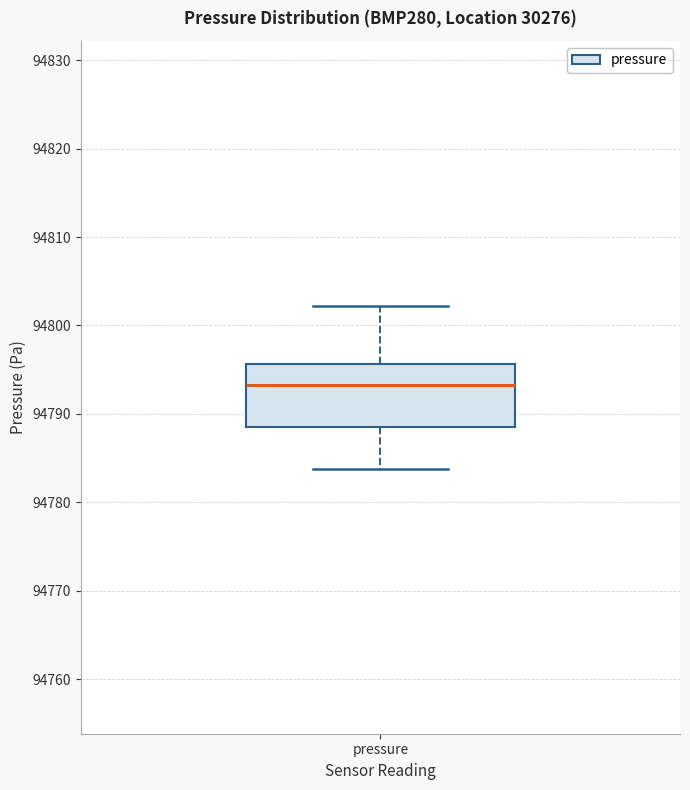

Read this box plot against the y-axis: the position of the median line, the range covered by the box, and the ends of both whiskers. The values are not printed on the chart, so give them approximately, as read against the axis.

median 94793, box 94789 to 94796, whiskers 94784 to 94802